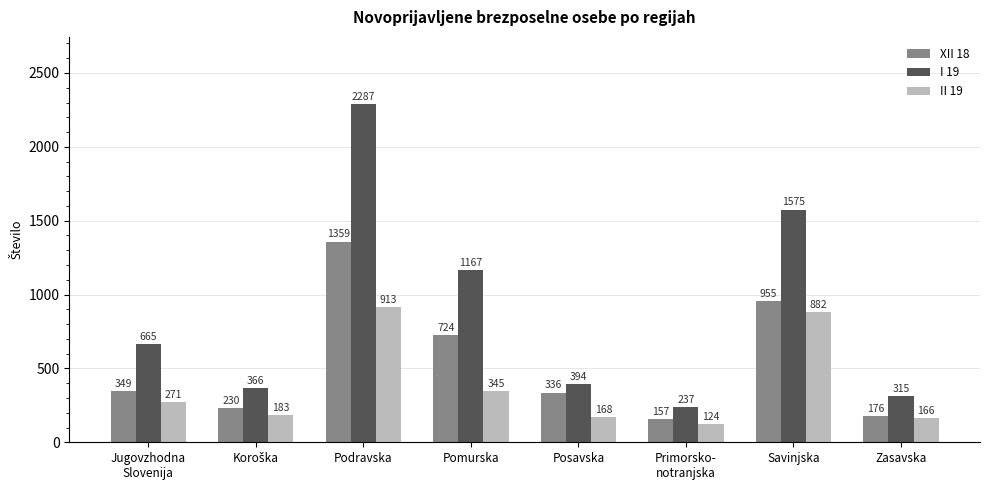

The value of XII 18 at Primorsko-
notranjska is 157. True or false?

True